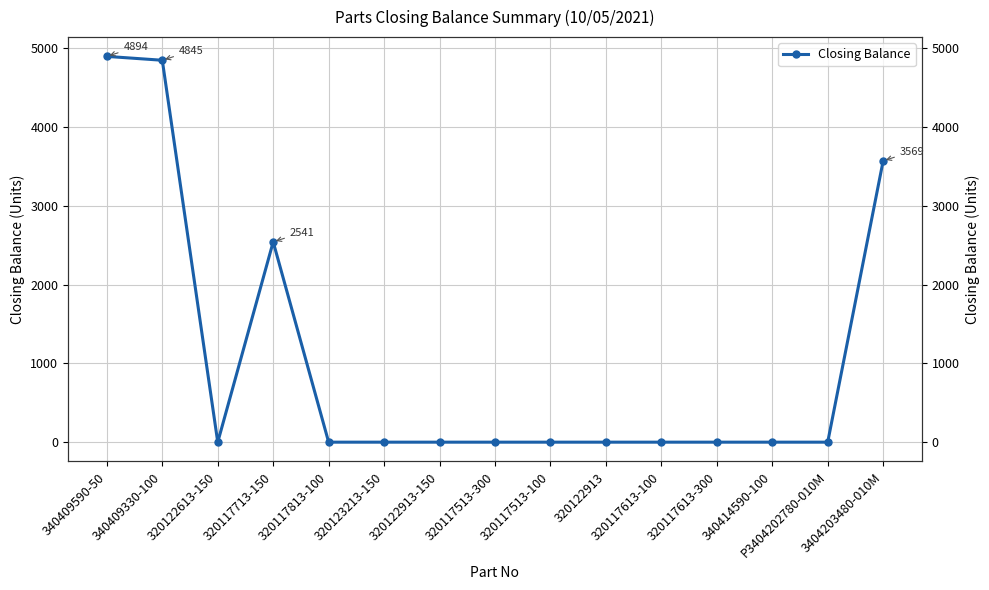

What is the difference between the second highest and second lowest values?

4845